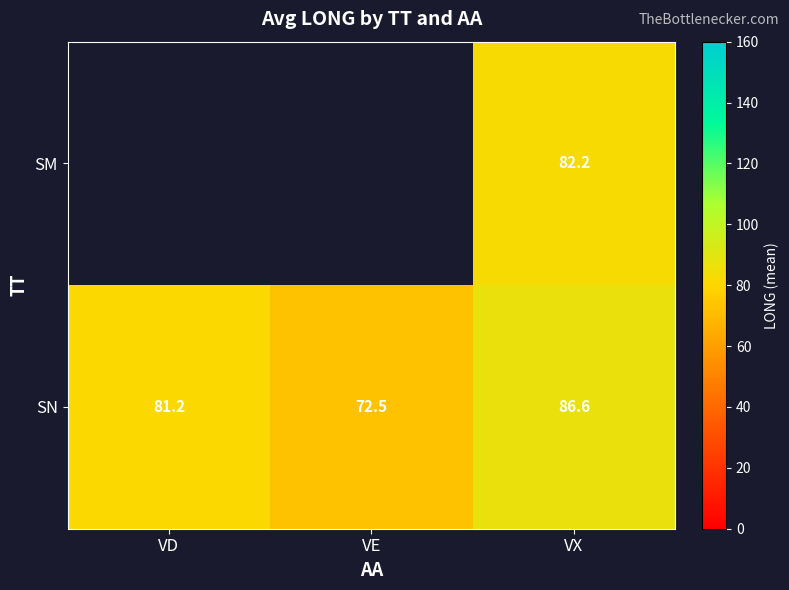

How many values in the SN series are below 81?

1